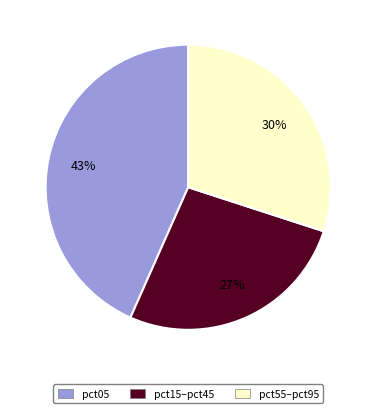

Rank the categories by value from lowest to highest.

pct15–pct45, pct55–pct95, pct05